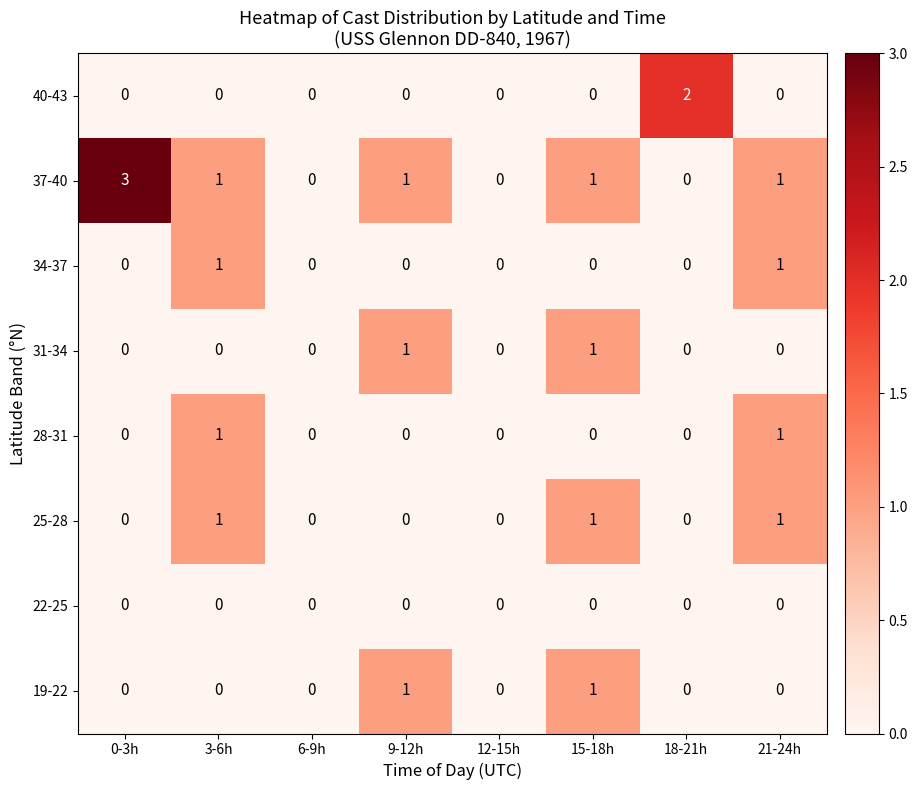

How many 40-43 values are between 0 and 1?

7